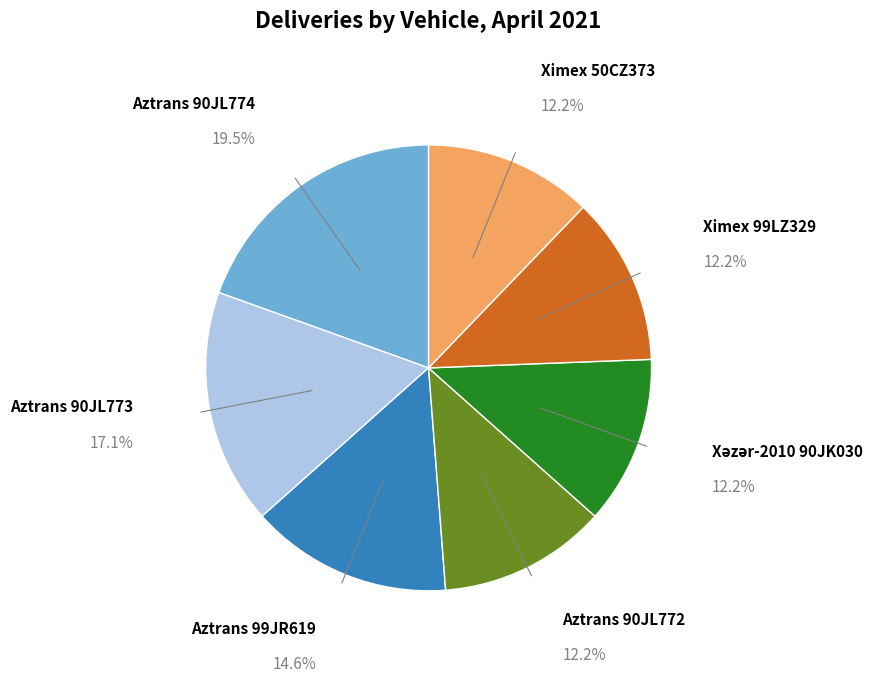

What percentage is the Aztrans 99JR619 slice, to the nearest percent?

15%